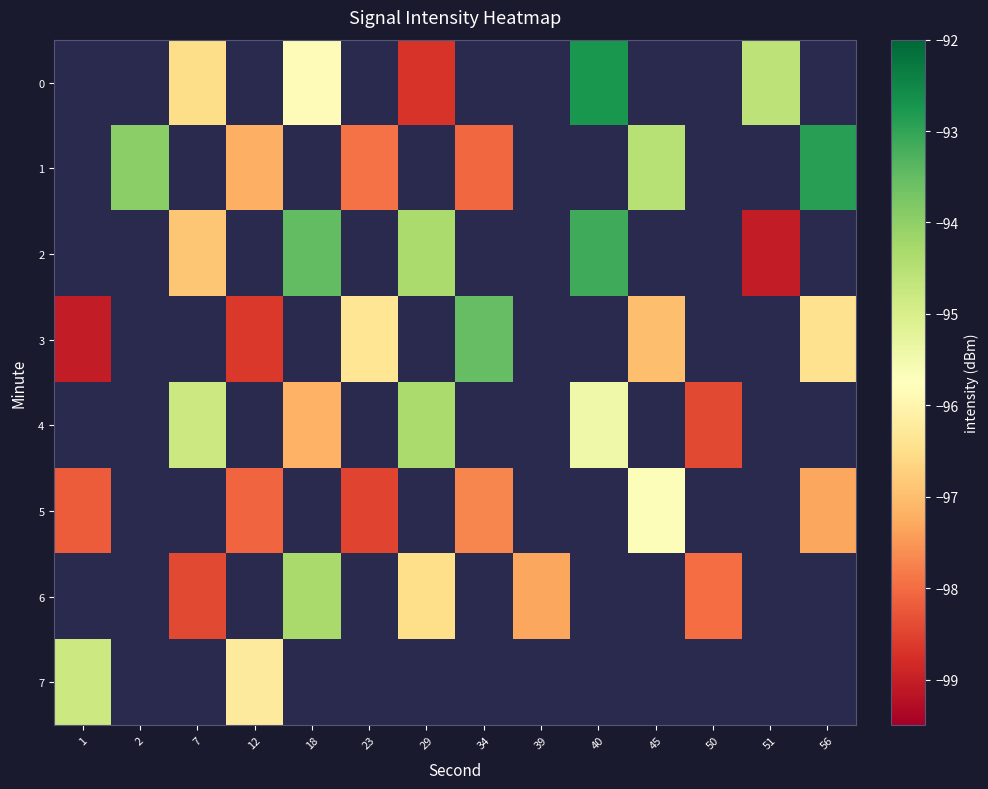

How many values in row_0 are below zero?

5